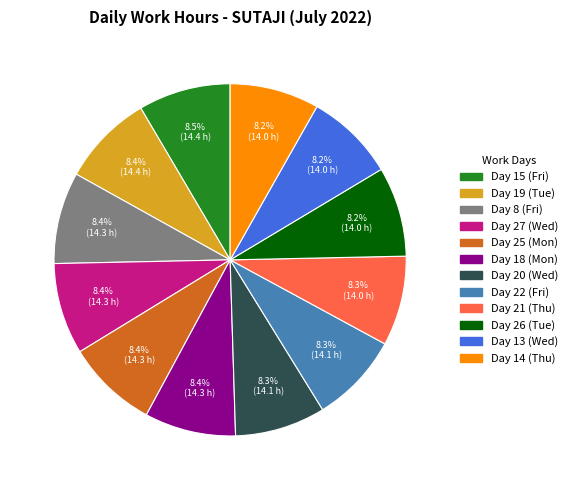

Does any single category account for the majority?

No